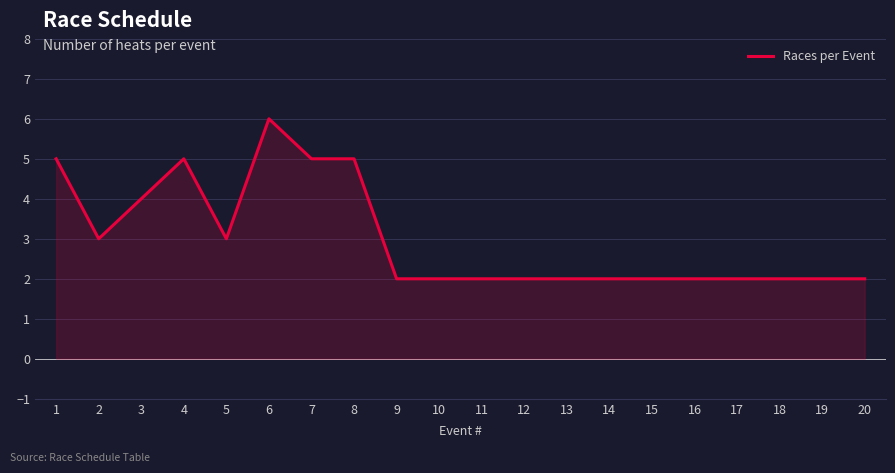

Is it true that the value at 14 is 2?

True